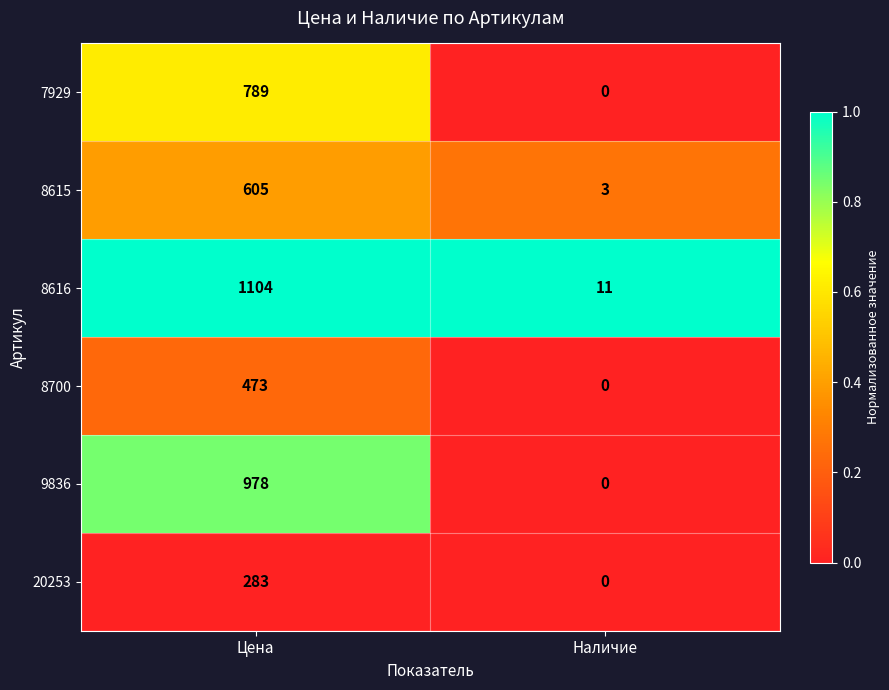

What is the difference between the maximum and minimum values in the 8615 series?

602